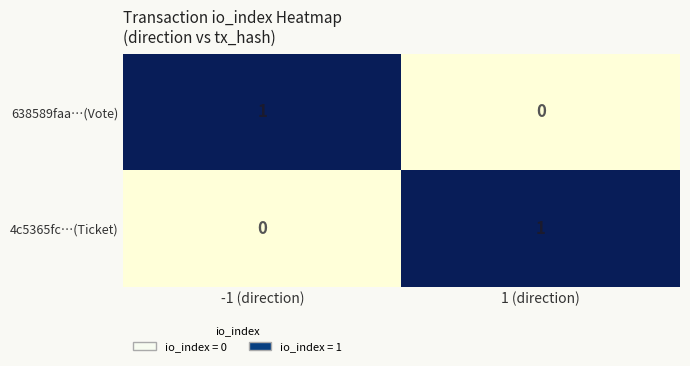

Where is 638589faa…(Vote) nearest to the value 0?

1 (direction)